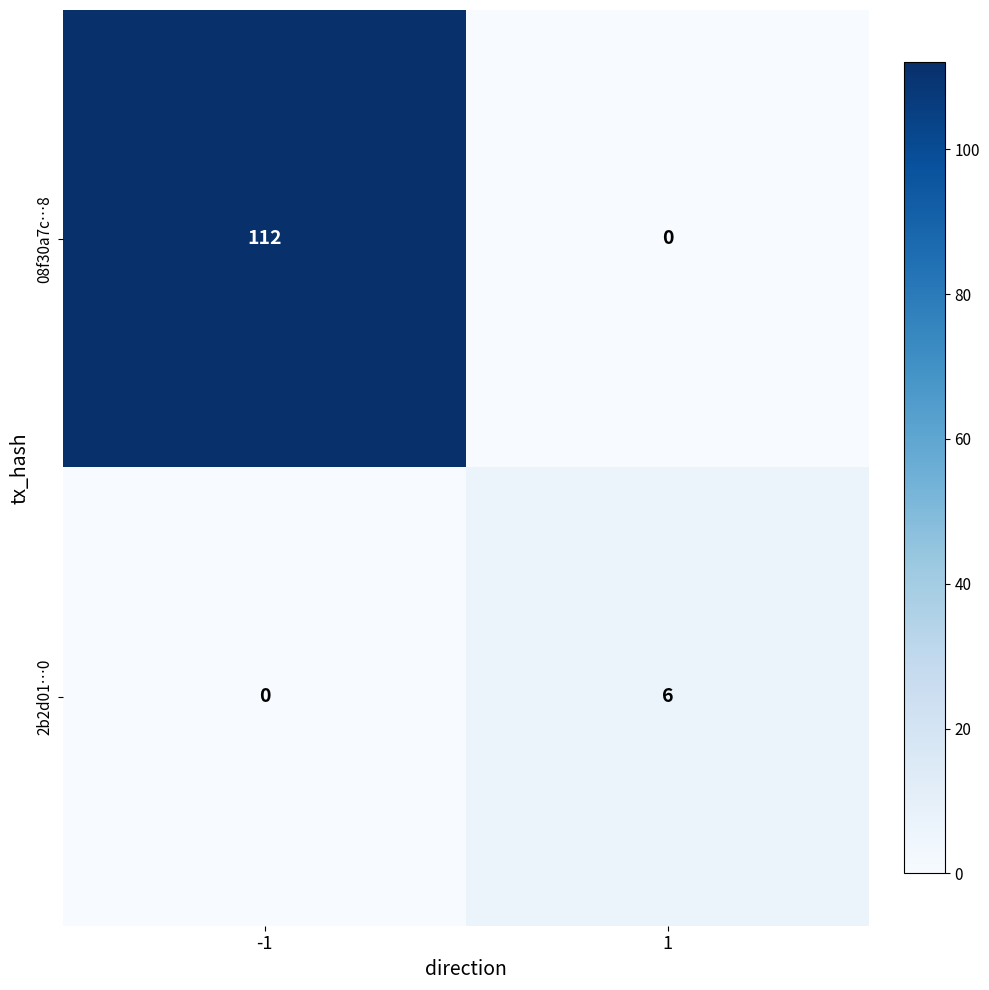

What value does the 2b2d01…0 series have at 1?

6